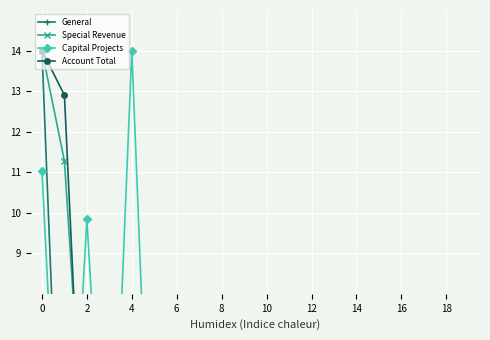

Which category has the lowest value across all series?

2